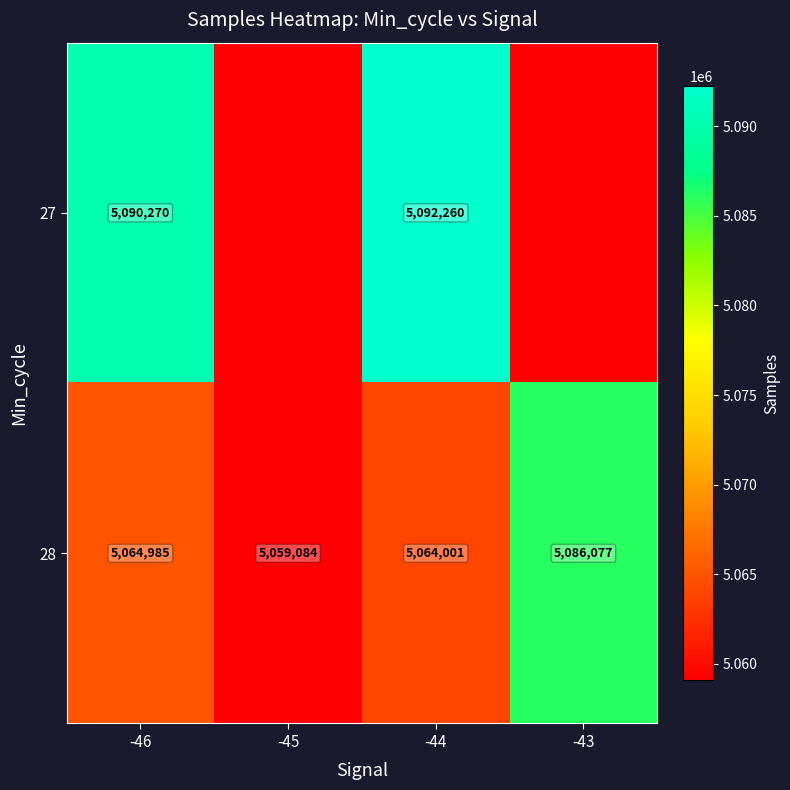

Rank the categories by 28 value from lowest to highest.

-45, -44, -46, -43